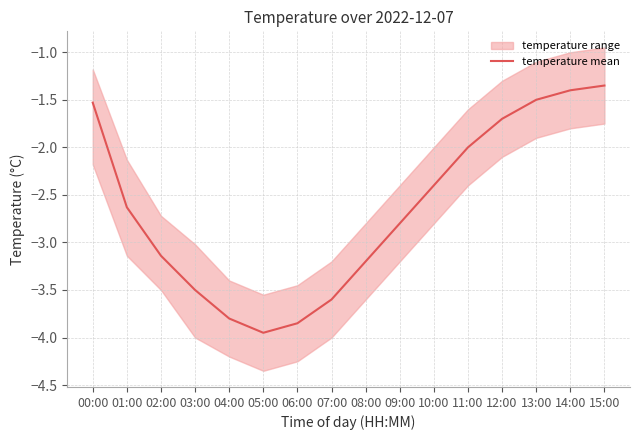

Reading right to left, list all the values displayed in this chart.

-1.4	-1.4	-1.5	-1.7	-2.0	-2.4	-2.8	-3.2	-3.6	-3.9	-4.0	-3.8	-3.5	-3.1	-2.6	-1.5